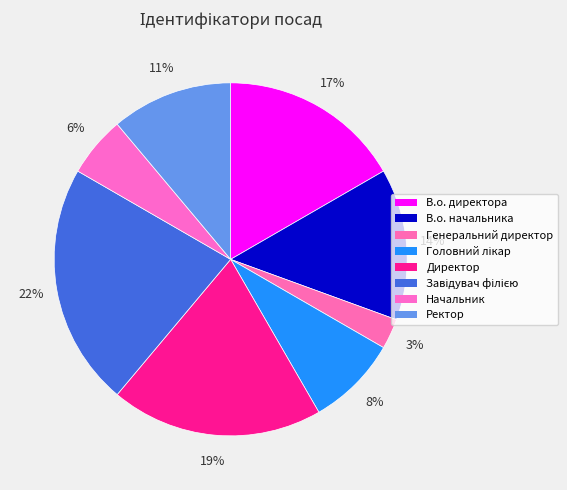

How many slices are in this pie chart?

8